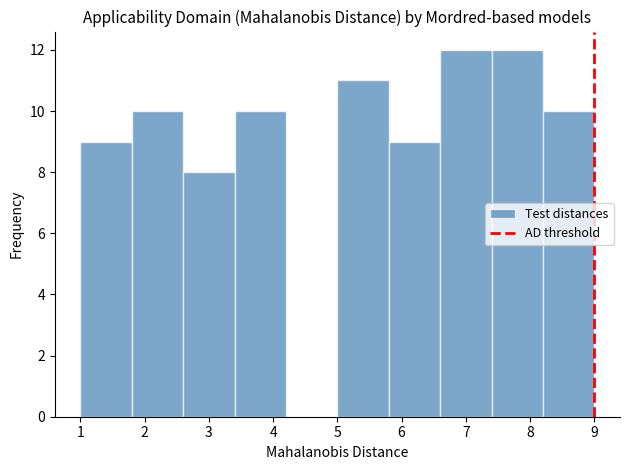

Reading left to right, transcribe this chart: for each bar, give the range it covers on the x-axis and its height. The values are not printed on the chart, so give them approximately, as read against the axis.

1.0 to 1.8: 9
1.8 to 2.6: 10
2.6 to 3.4: 8
3.4 to 4.2: 10
4.2 to 5.0: 0
5.0 to 5.8: 11
5.8 to 6.6: 9
6.6 to 7.4: 12
7.4 to 8.2: 12
8.2 to 9.0: 10